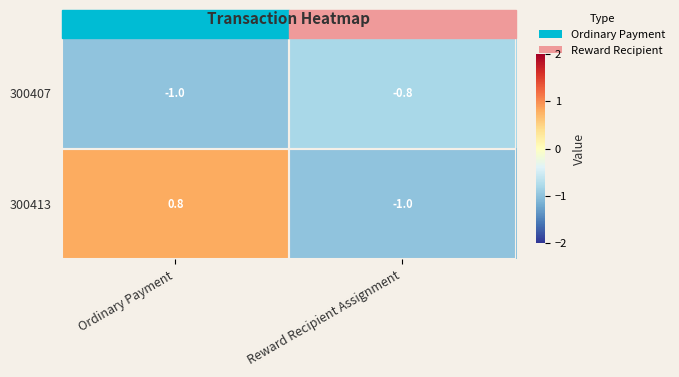

Which series has the largest total across all categories?

300413